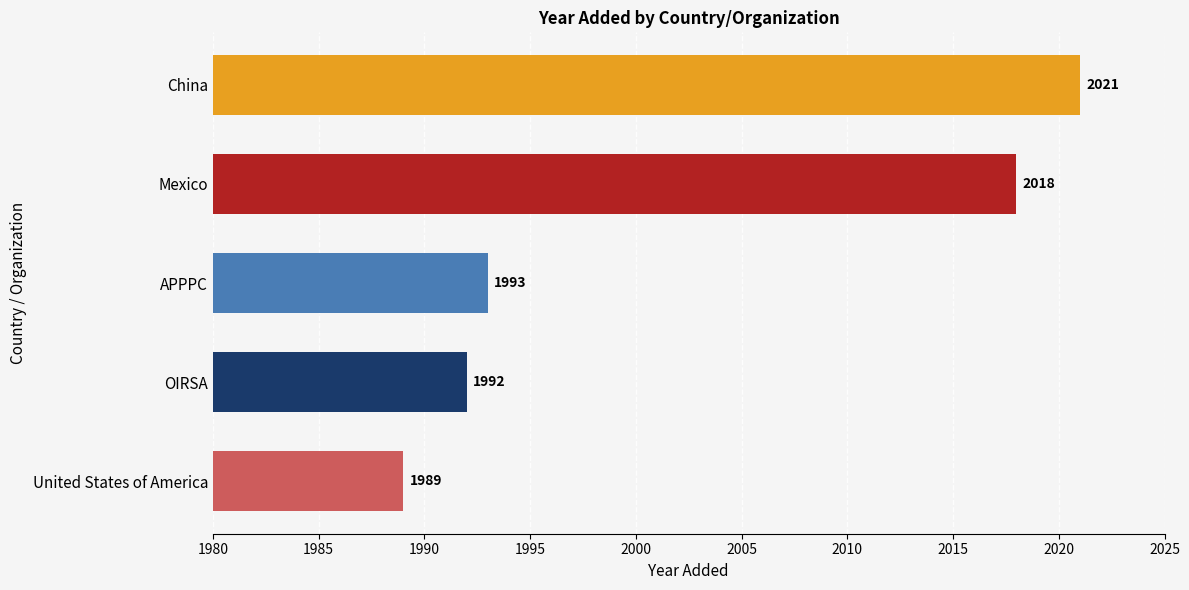

Rank the categories by value from highest to lowest.

China, Mexico, APPPC, OIRSA, United States of America